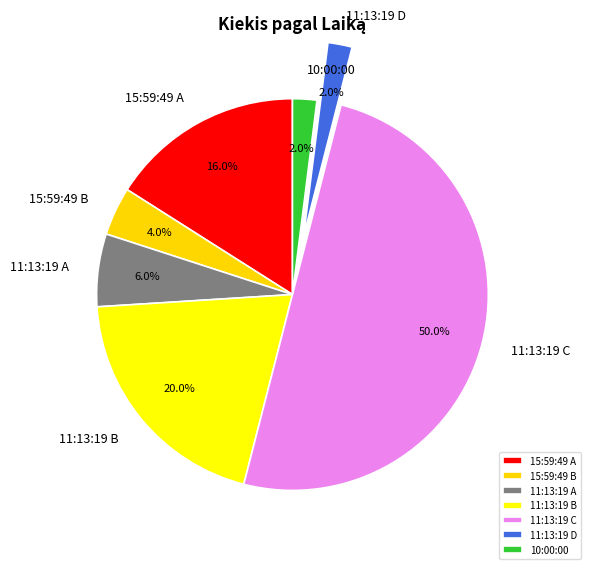

Is 11:13:19 D the majority of the pie?

No